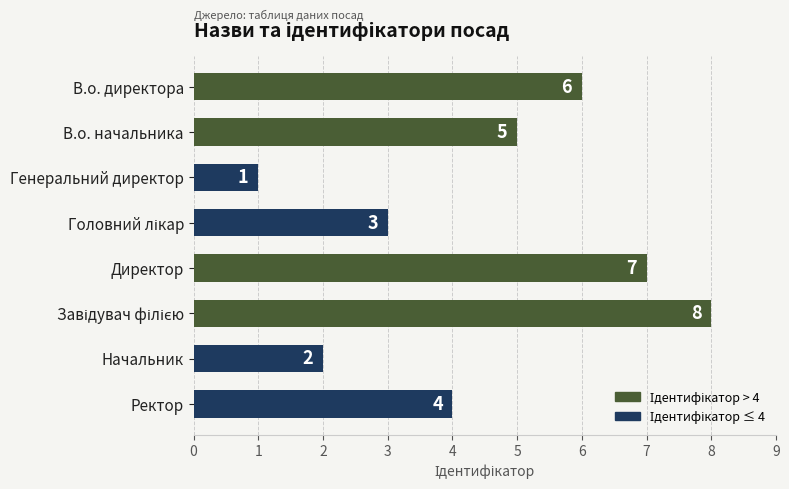

Which category has the lowest value across all series?

Генеральний директор